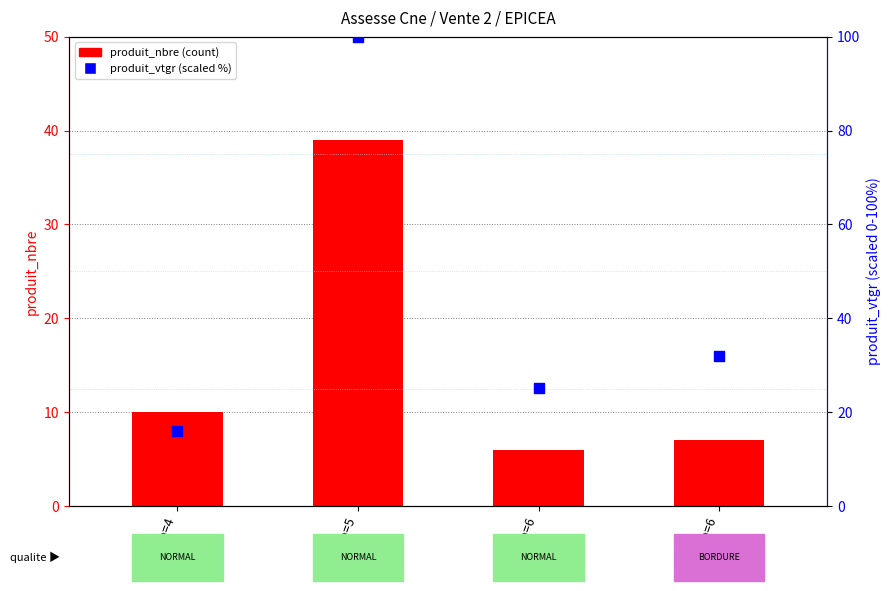

Which series reaches the maximum Y coordinate?

produit_vtgr (scaled)